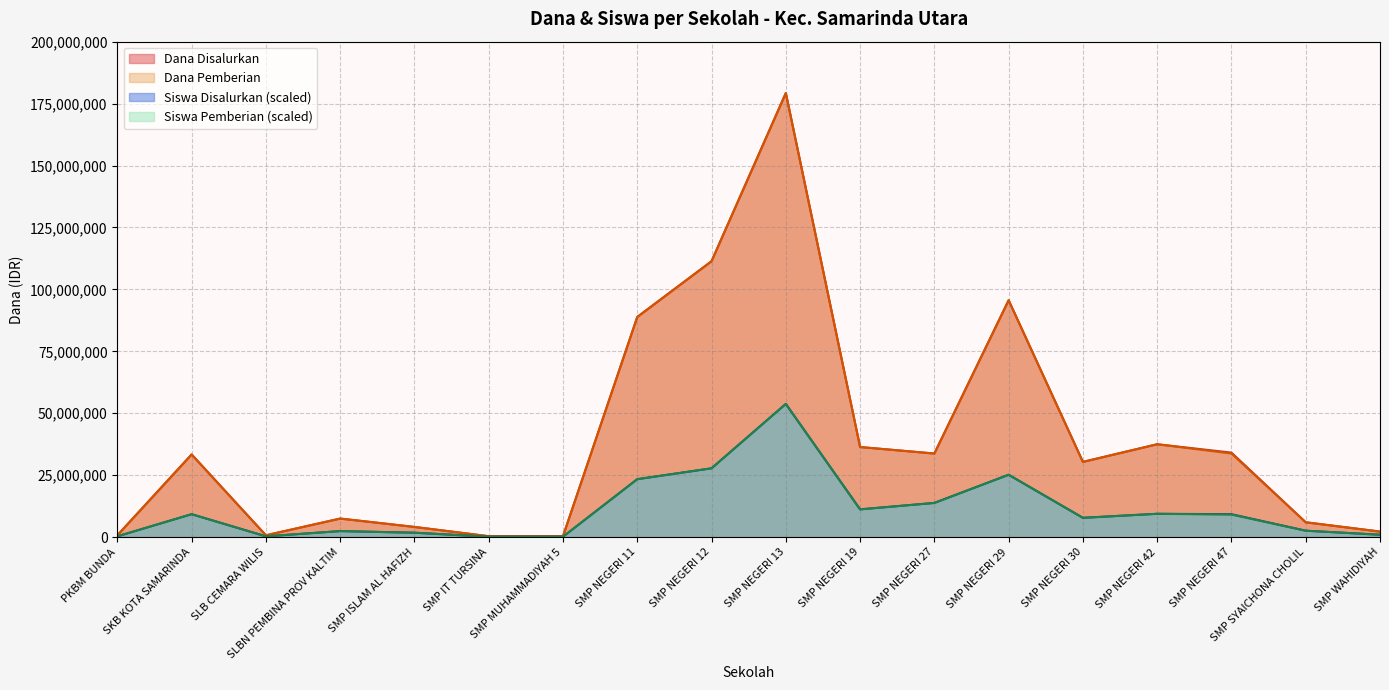

What position from the left is SKB KOTA SAMARINDA?

2